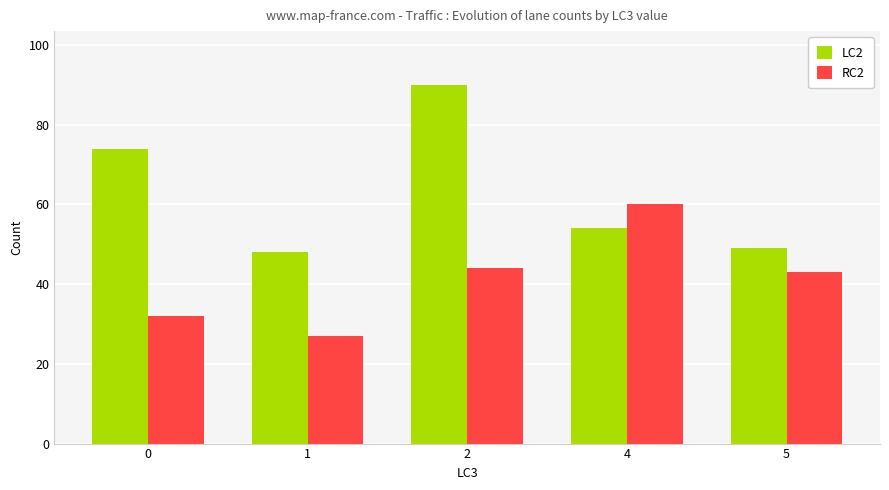

What is the difference between the highest and lowest values at 4?

6